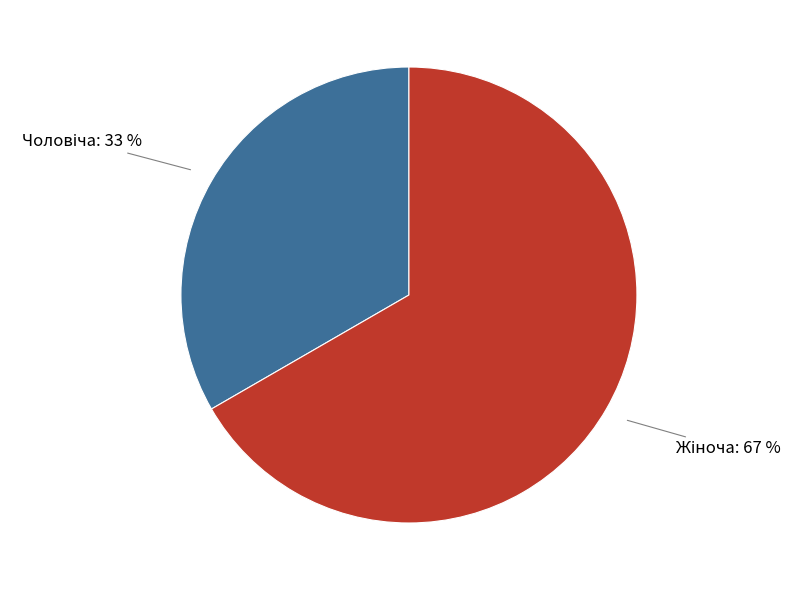

Is there a majority slice in this chart?

Yes